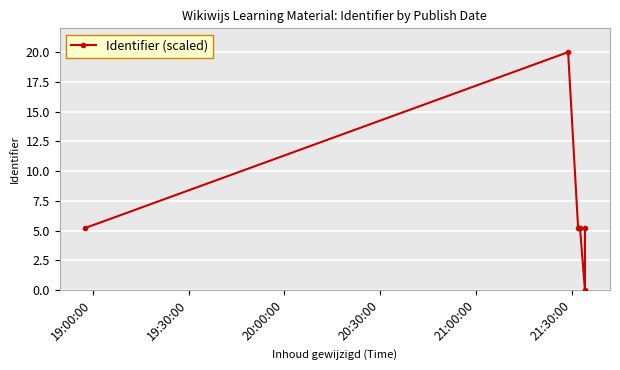

What is the average value?

6.6